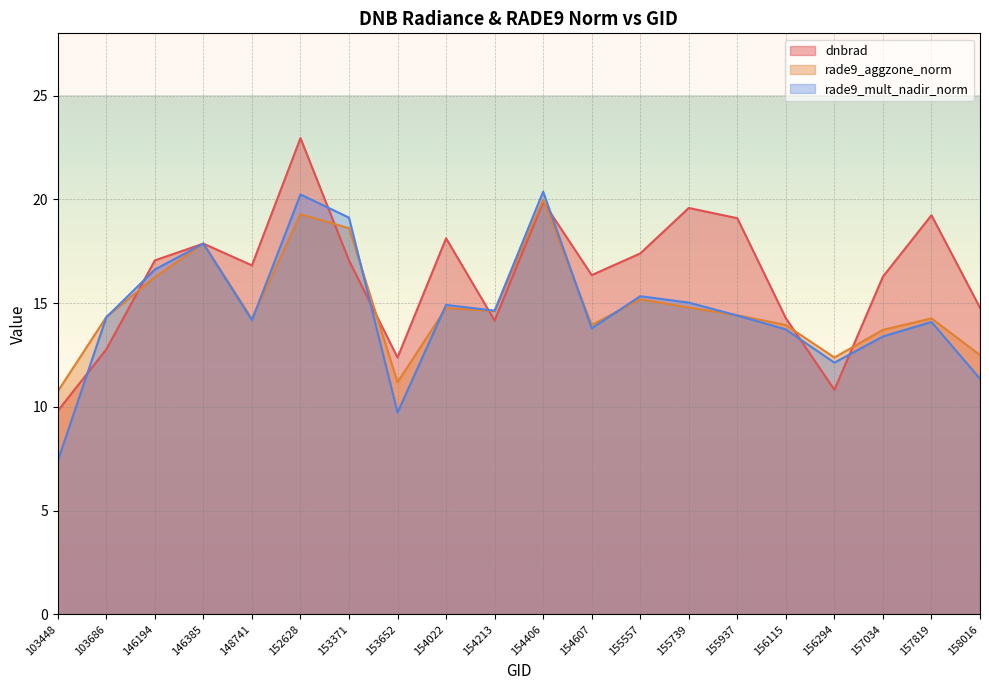

Reading left to right, extract all data points from this chart.

dnbrad: 9.8	12.8	17.1	17.9	16.8	23.0	17.1	12.4	18.1	14.2	19.9	16.3	17.4	19.6	19.1	14.3	10.8	16.3	19.2	14.8
rade9_aggzone_norm: 10.7	14.3	16.2	17.9	14.2	19.3	18.6	11.2	14.8	14.6	20.0	13.9	15.2	14.8	14.4	13.9	12.4	13.7	14.3	12.5
rade9_mult_nadir_norm: 7.4	14.3	16.6	17.9	14.2	20.2	19.1	9.7	14.9	14.6	20.4	13.8	15.3	15.0	14.4	13.7	12.1	13.4	14.1	11.4